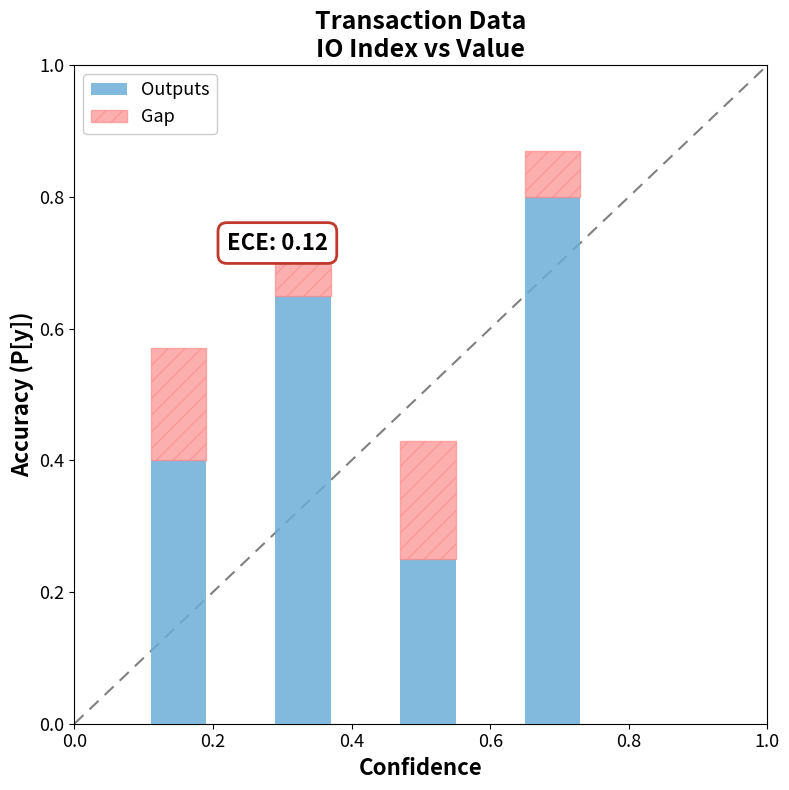

Count the Outputs values in the range 0 to 1.

4